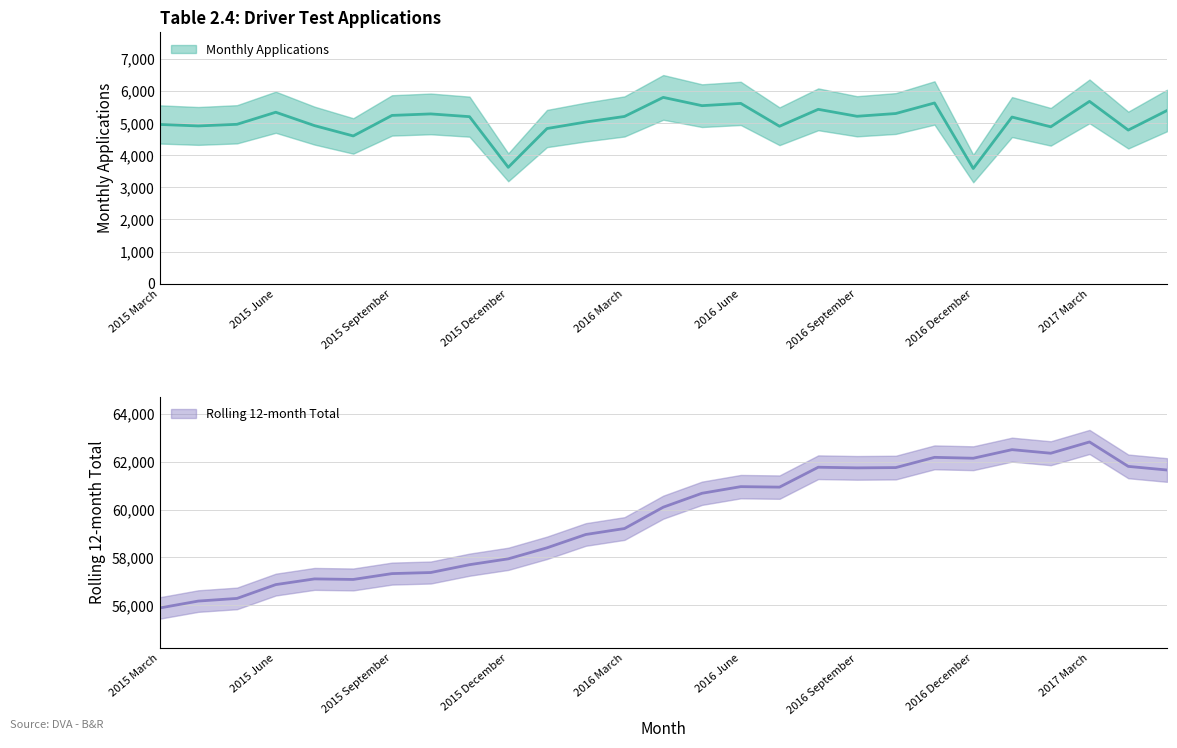

At which category does Rolling 12-month Total reach its first local peak?

2015 July